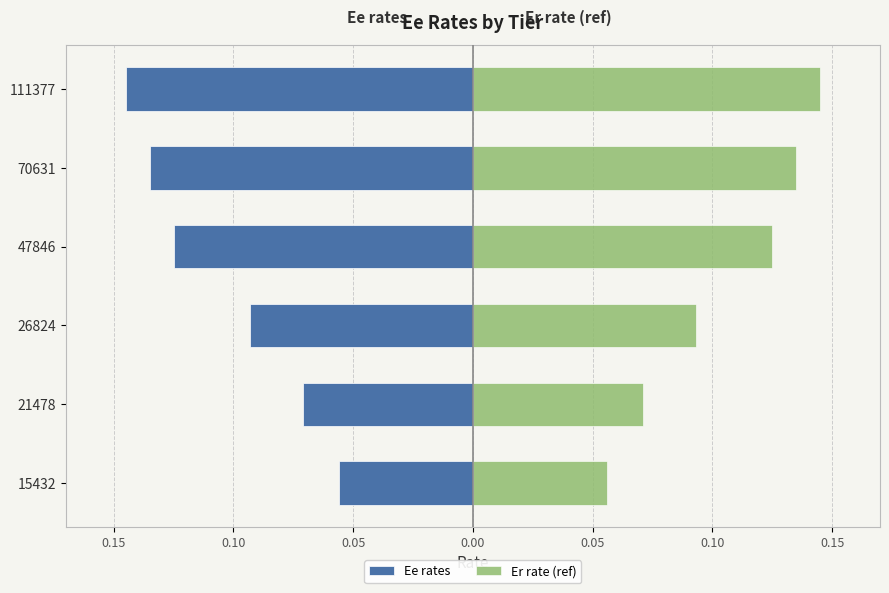

The Ee rates series shows -0.1 at 111377. True or false?

True